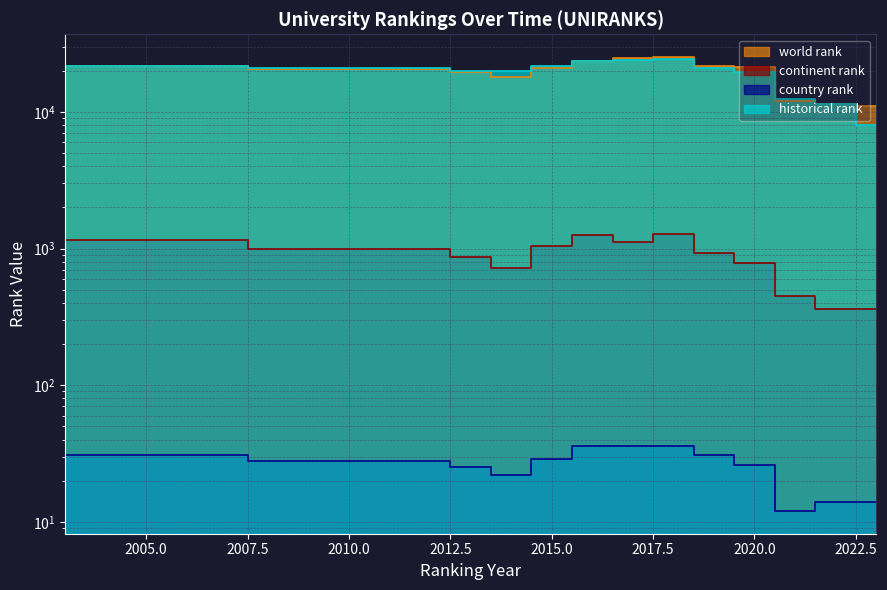

Is the value of continent rank at 2019 greater than the value of country rank at 2016?

Yes